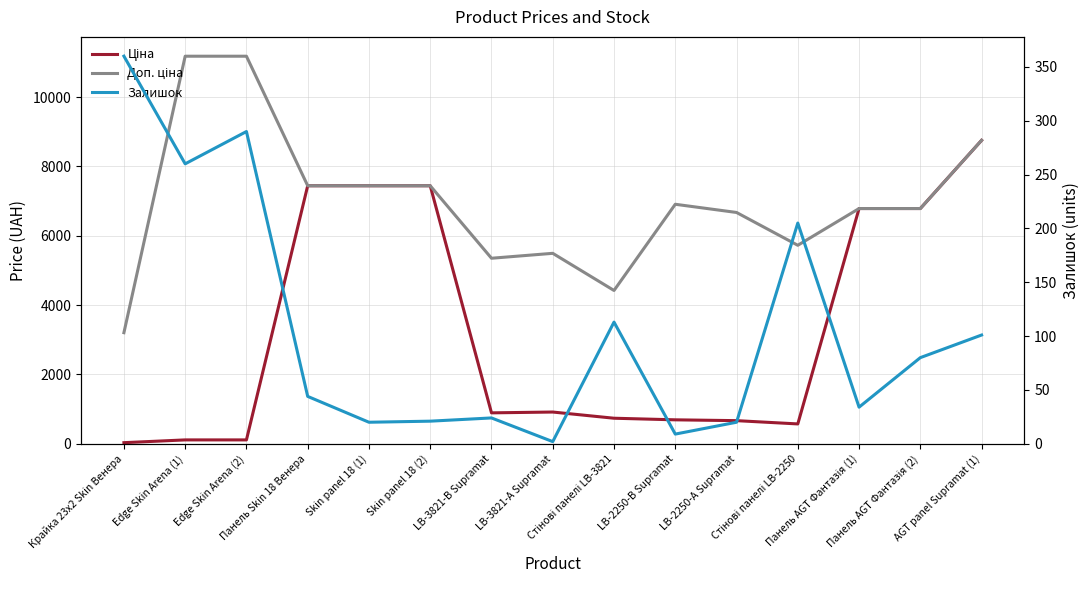

Reading left to right, extract all data points from this chart.

Ціна: Крайка 23x2 Skin Венера=32.0	Edge Skin Arena (1)=111.8	Edge Skin Arena (2)=111.8	Панель Skin 18 Венера=7444.6	Skin panel 18 (1)=7444.6	Skin panel 18 (2)=7444.6	LB-3821-В Supramat=892.2	LB-3821-А Supramat=915.8	Стінові панелі LB-3821=737.2	LB-2250-В Supramat=691.0	LB-2250-А Supramat=667.4	Стінові панелі LB-2250=572.7	Панель AGT Фантазія (1)=6787.1	Панель AGT Фантазія (2)=6787.1	AGT panel Supramat (1)=8755.5
Доп. ціна: Крайка 23x2 Skin Венера=3205.0	Edge Skin Arena (1)=11182.0	Edge Skin Arena (2)=11182.0	Панель Skin 18 Венера=7444.6	Skin panel 18 (1)=7444.6	Skin panel 18 (2)=7444.6	LB-3821-В Supramat=5353.1	LB-3821-А Supramat=5495.0	Стінові панелі LB-3821=4423.0	LB-2250-В Supramat=6910.3	LB-2250-А Supramat=6673.6	Стінові панелі LB-2250=5727.0	Панель AGT Фантазія (1)=6787.1	Панель AGT Фантазія (2)=6787.1	AGT panel Supramat (1)=8755.5
Залишок: Крайка 23x2 Skin Венера=360.0	Edge Skin Arena (1)=260.0	Edge Skin Arena (2)=290.0	Панель Skin 18 Венера=44.0	Skin panel 18 (1)=20.0	Skin panel 18 (2)=21.0	LB-3821-В Supramat=24.0	LB-3821-А Supramat=2.0	Стінові панелі LB-3821=113.0	LB-2250-В Supramat=9.0	LB-2250-А Supramat=20.0	Стінові панелі LB-2250=205.0	Панель AGT Фантазія (1)=34.0	Панель AGT Фантазія (2)=80.0	AGT panel Supramat (1)=101.0